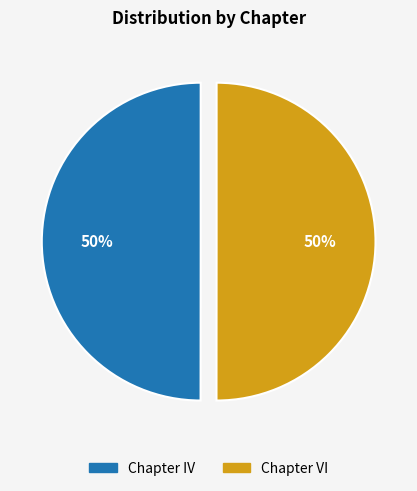

To the nearest percent, what portion does Chapter IV represent?

50%